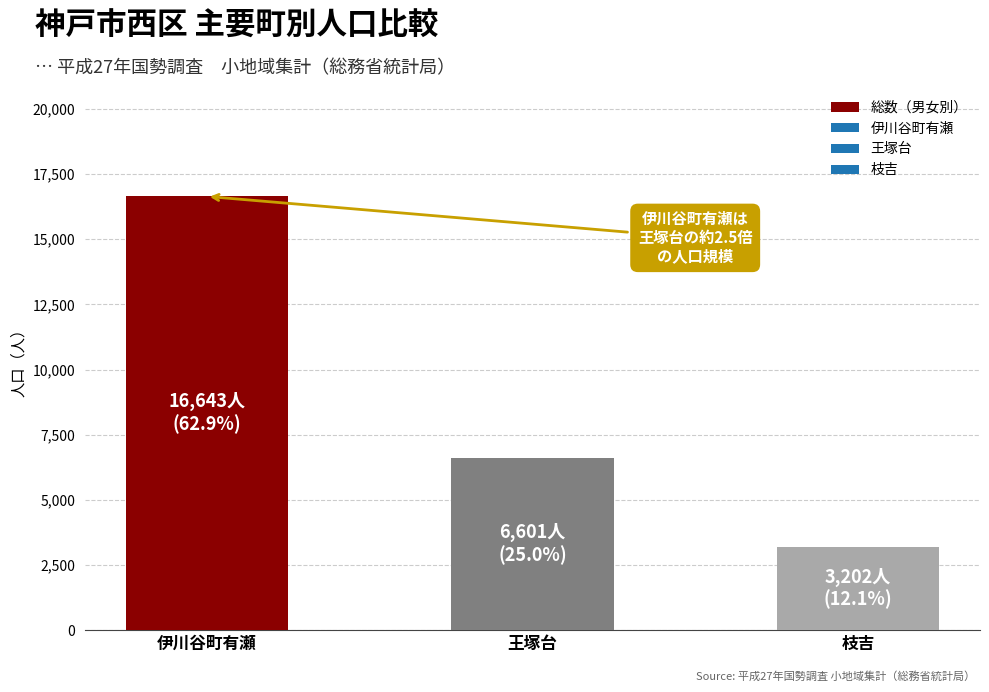

What is the ratio of the value at 王塚台 to the value at 枝吉?

2.1